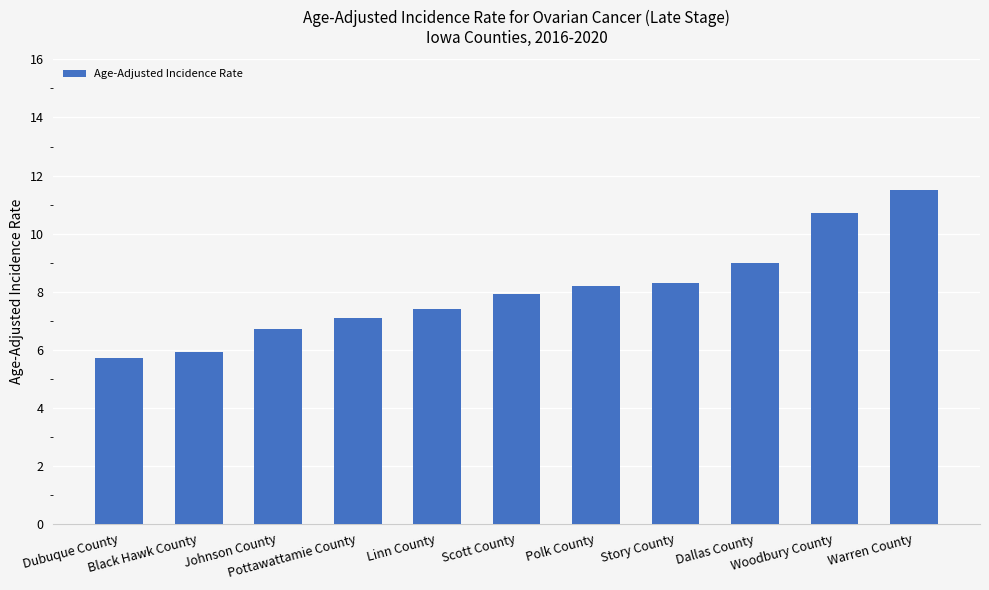

What is the smallest value displayed?

5.7